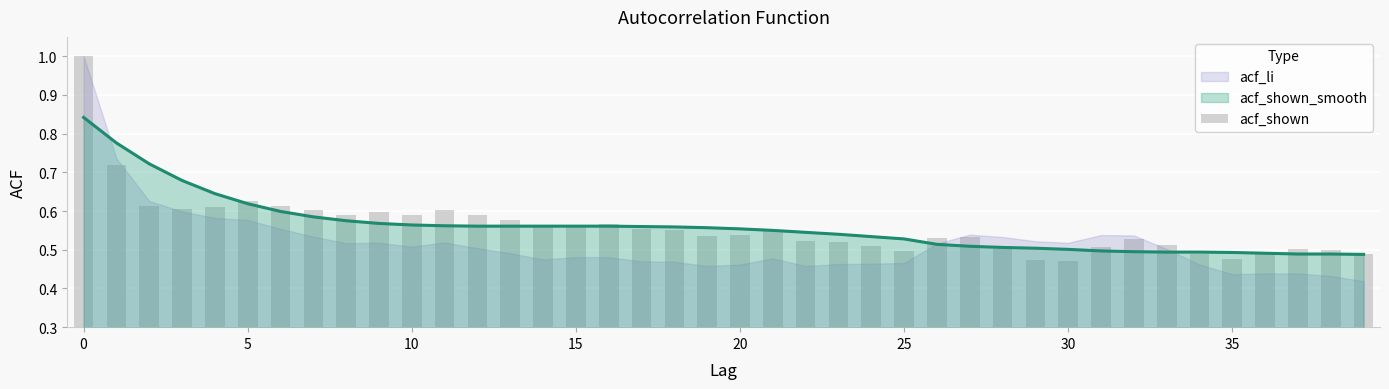

What is the value of the 2nd bar from the left?

0.7